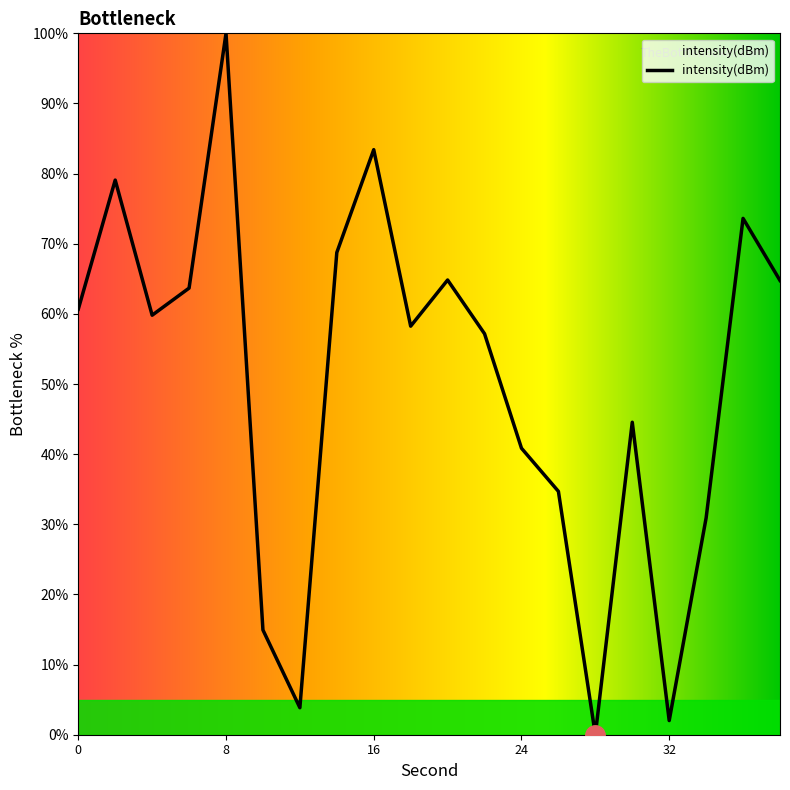

What is the difference between the maximum and minimum values?

100.0